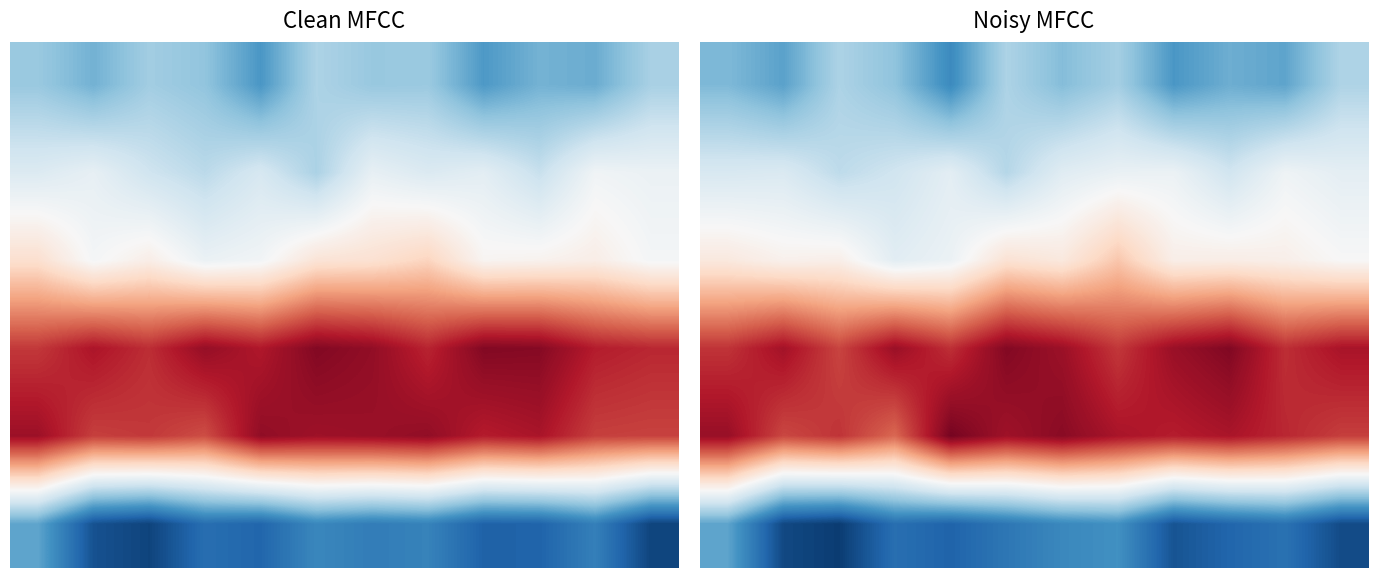

At how many categories does at least one series exceed 14078?

12